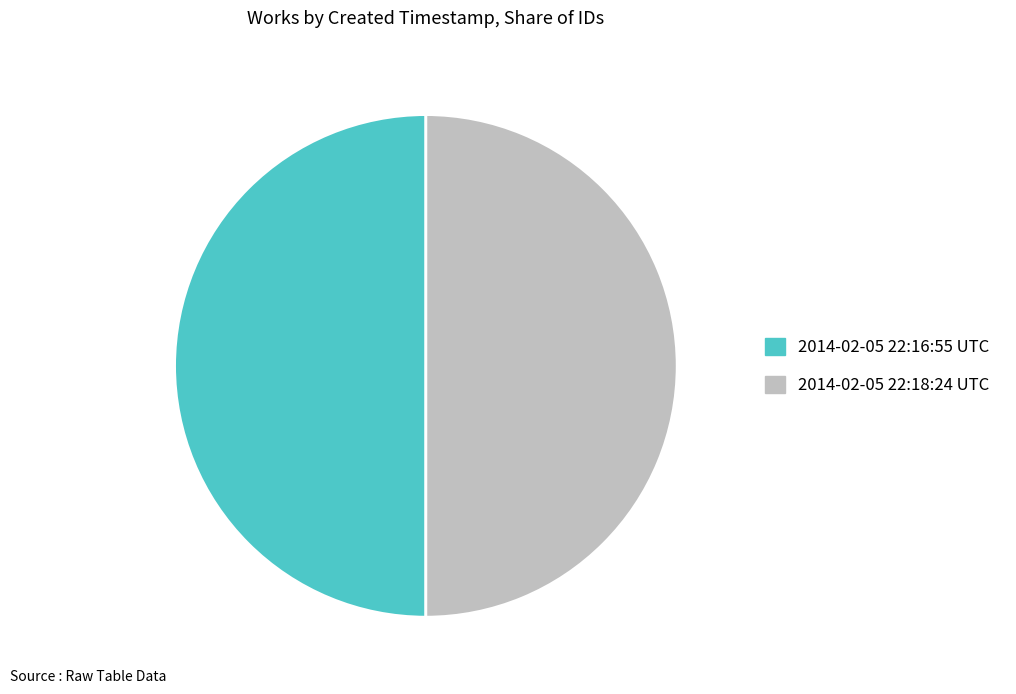

Count the number of slices in the pie.

2